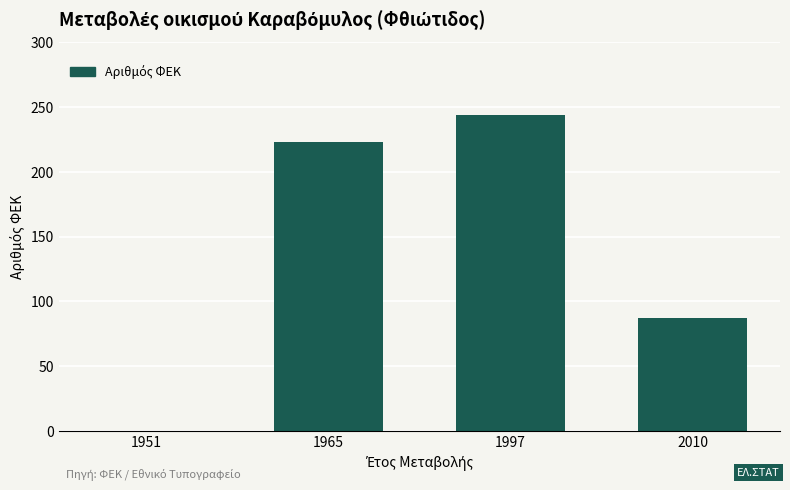

What is the sum of all values?

554